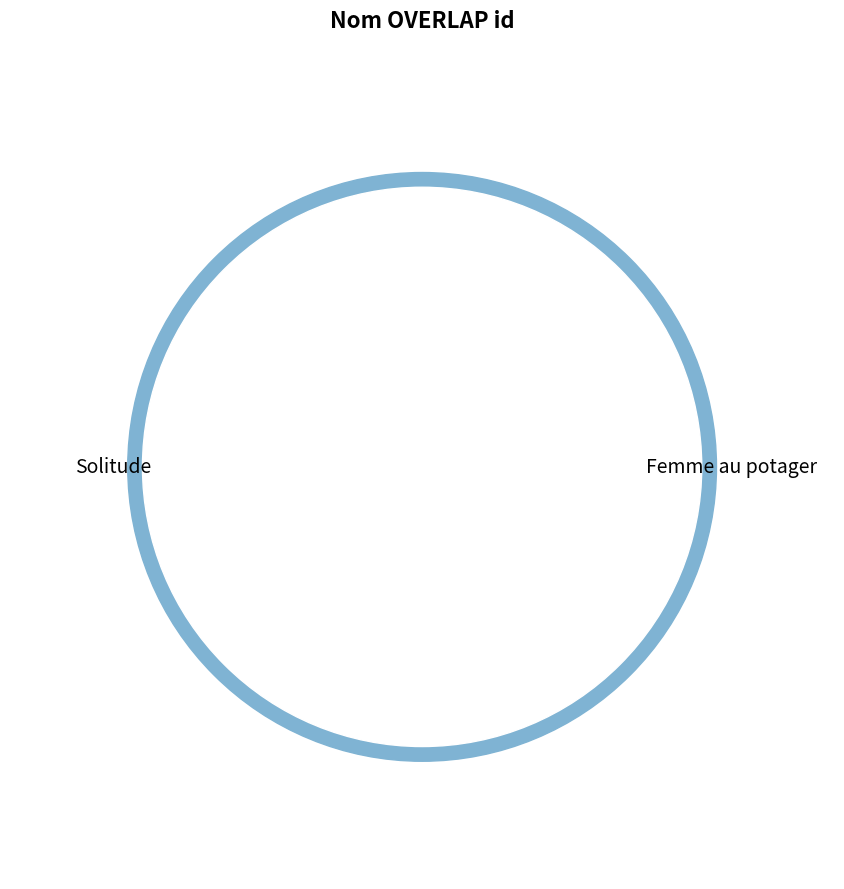

To the nearest percent, what portion does Femme au potager represent?

50%